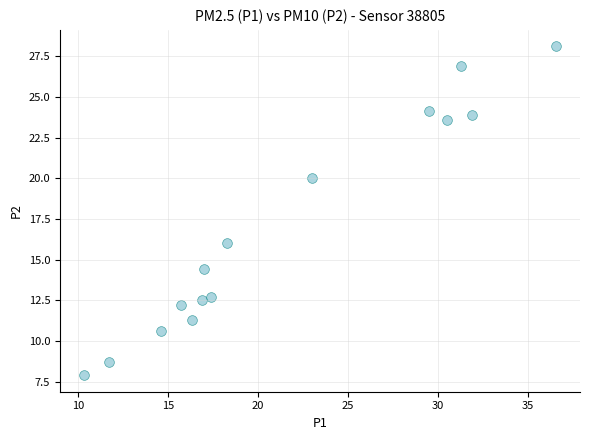

What is the range of X values (max minus min)?

26.3